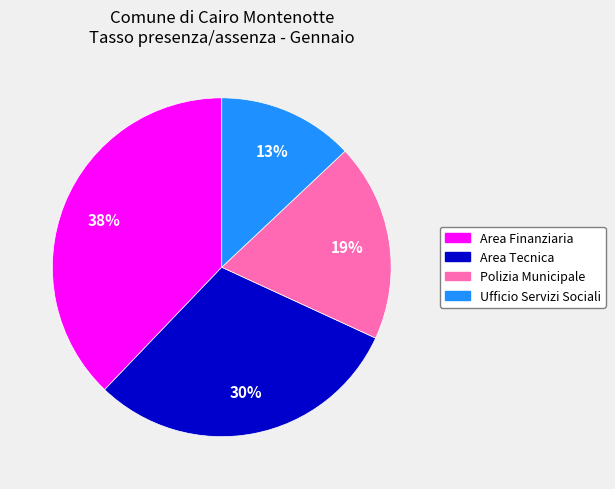

To the nearest percent, what percentage of the pie is Ufficio Servizi Sociali?

13%